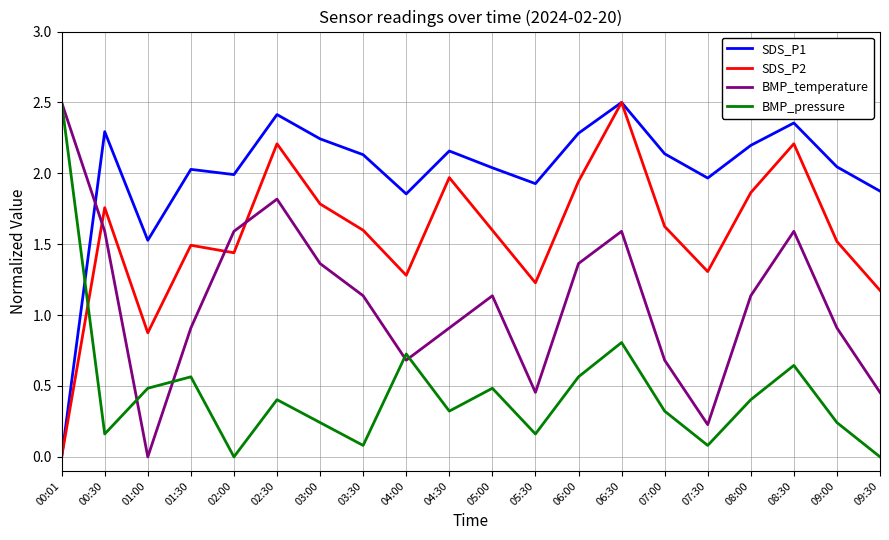

What position from the left is 02:00?

5